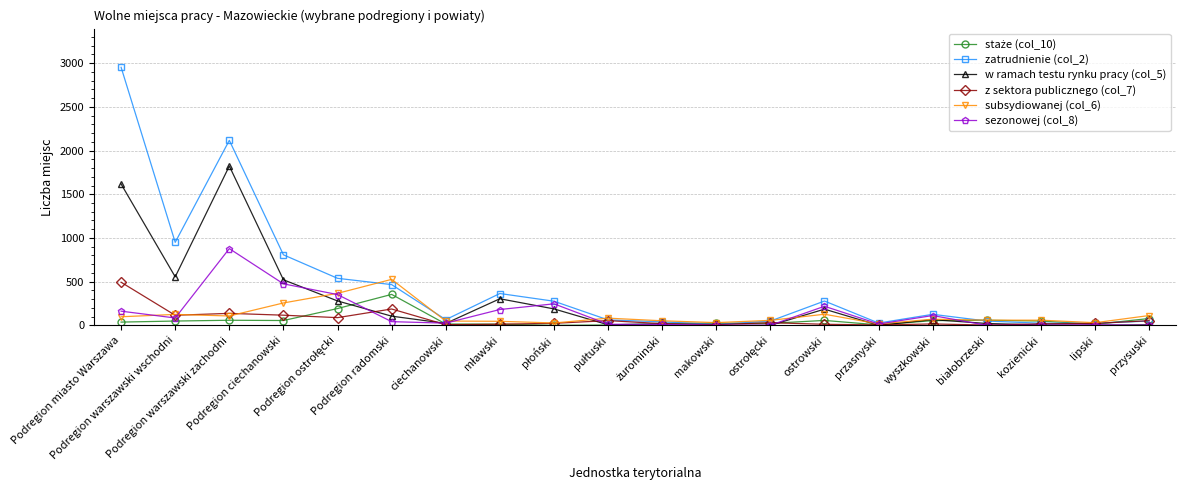

Is this an area chart (filled region under the line)?

No